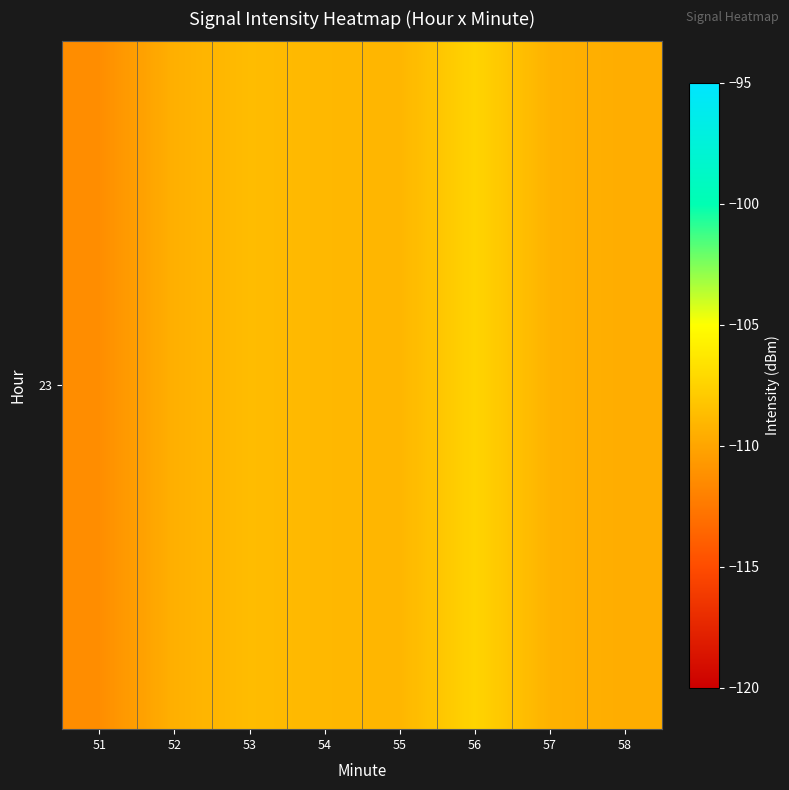

At which label is the value closest to -109?

54